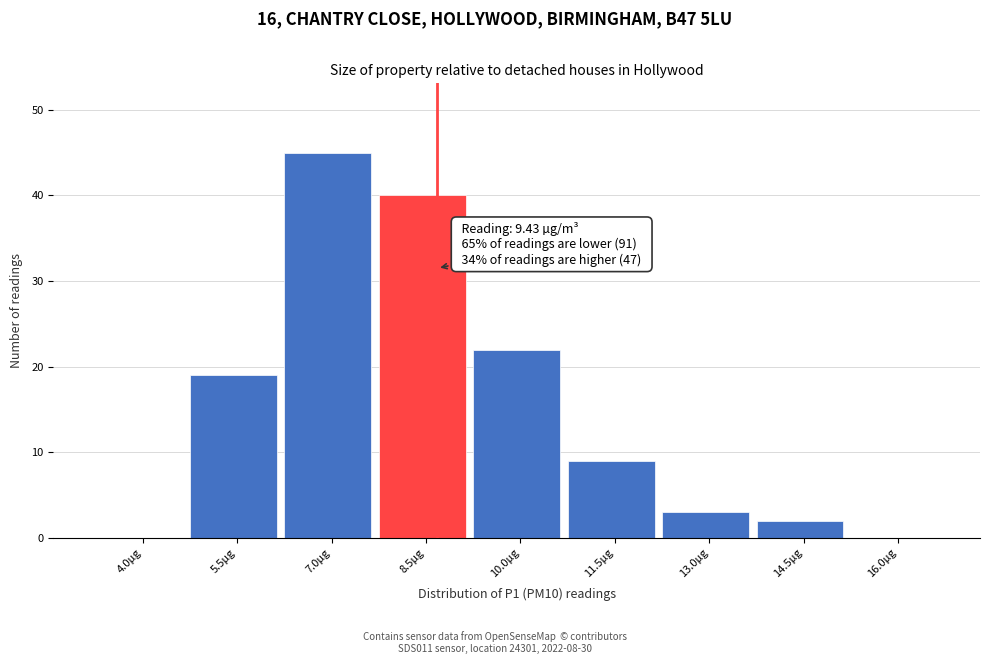

Reading left to right, what are all the values shown in this chart?

4.0µg=0	5.5µg=19	7.0µg=45	8.5µg=40	10.0µg=22	11.5µg=9	13.0µg=3	14.5µg=2	16.0µg=0